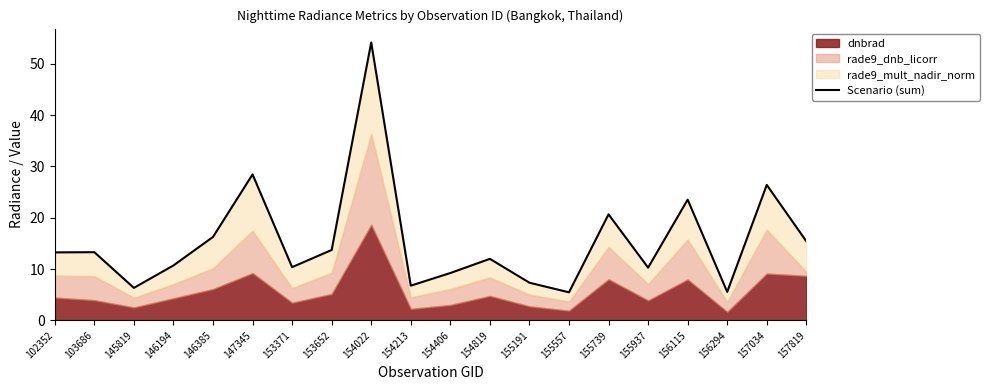

Which has a higher value, 155739 or 156115?

156115